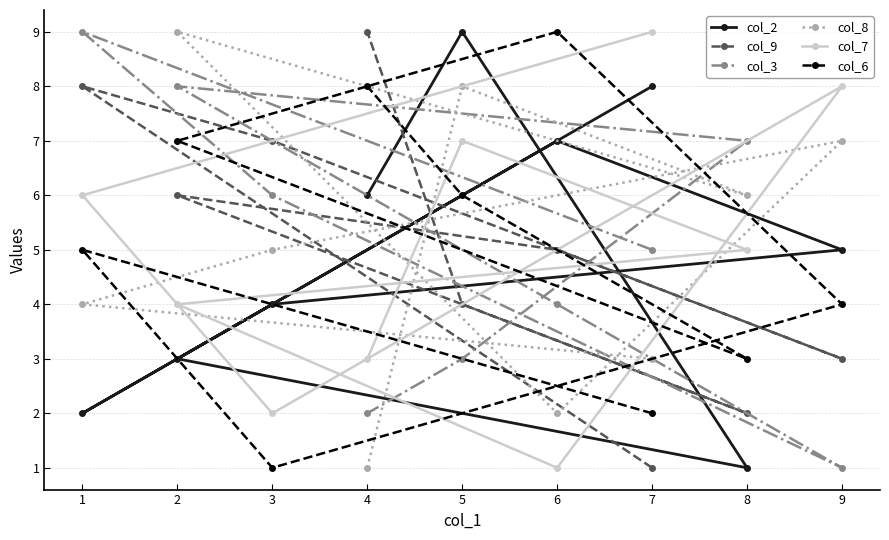

Is it true that col_6 equals 5 at 1?

True